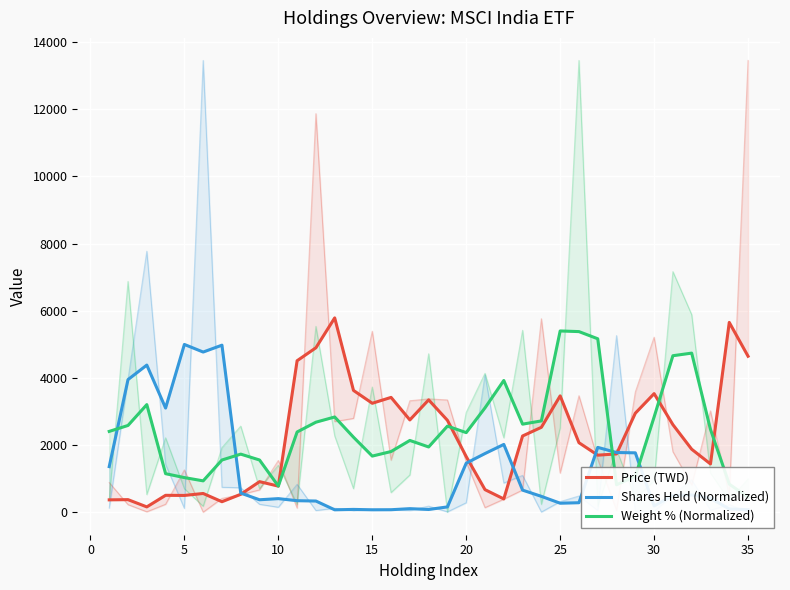

How many intersections are there between Weight % (Normalized) and Price (TWD)?

5